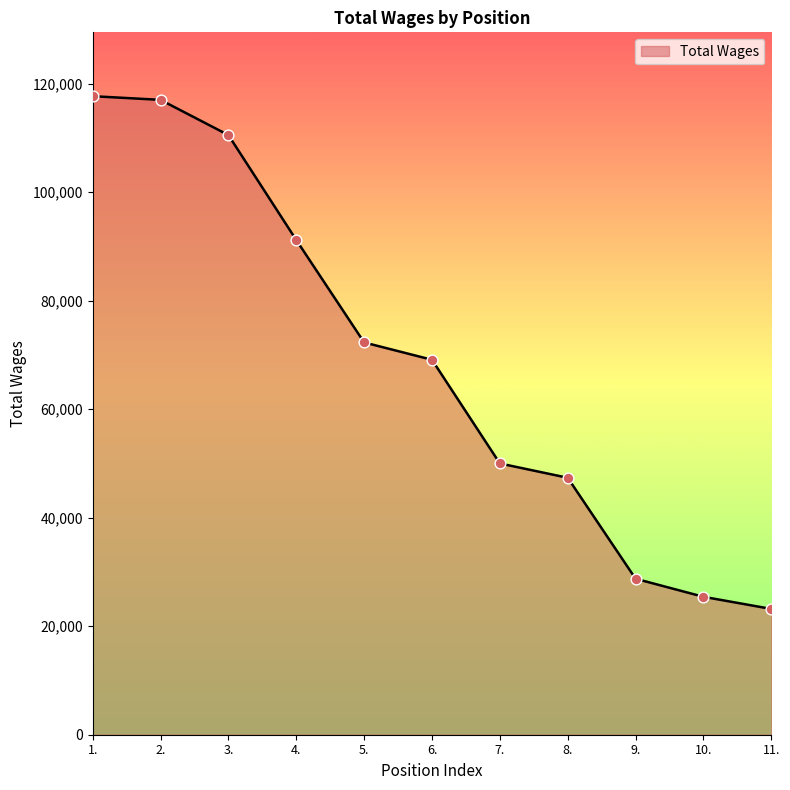

What is the ratio of the value at 10. to the value at 8.?

0.5